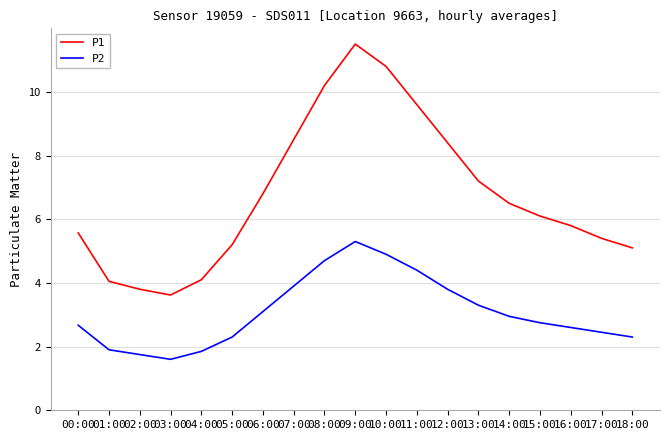

At which label does P2 reach its peak?

09:00